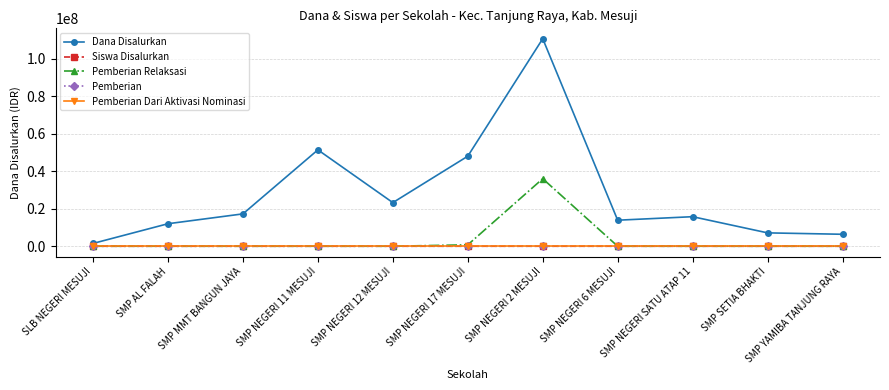

What is the highest value of the Pemberian Relaksasi series?

36000000